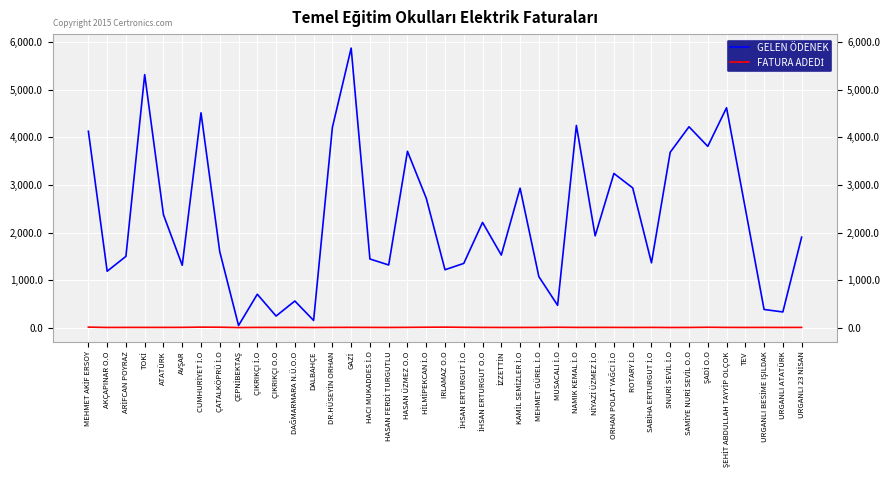

Is this an area chart (filled region under the line)?

No